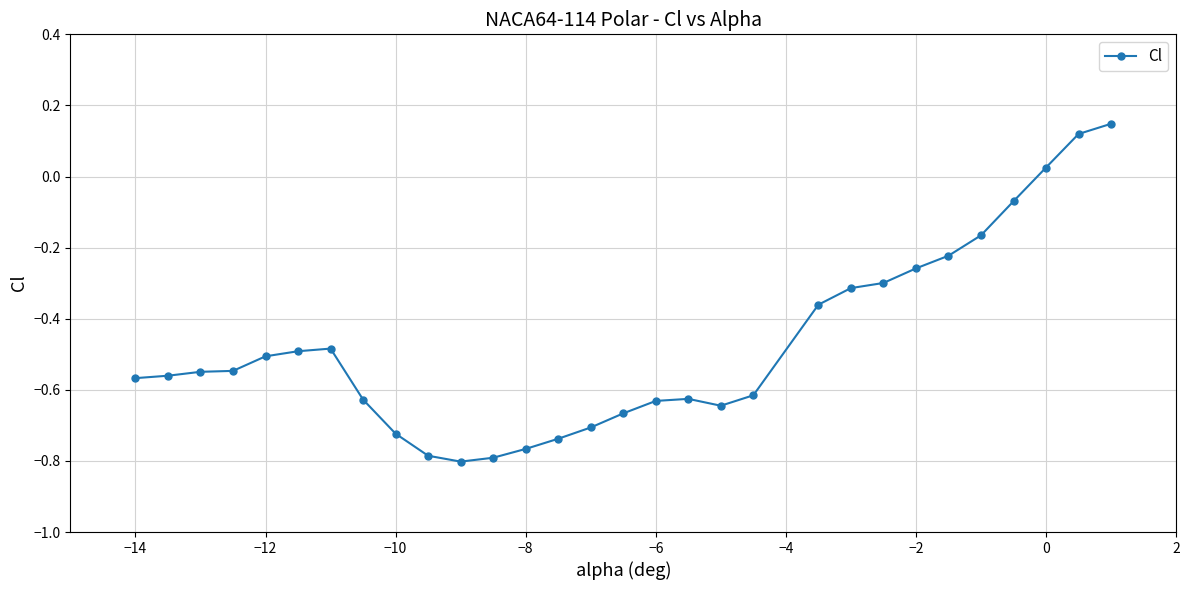

What is the sum of all values?

-14.2